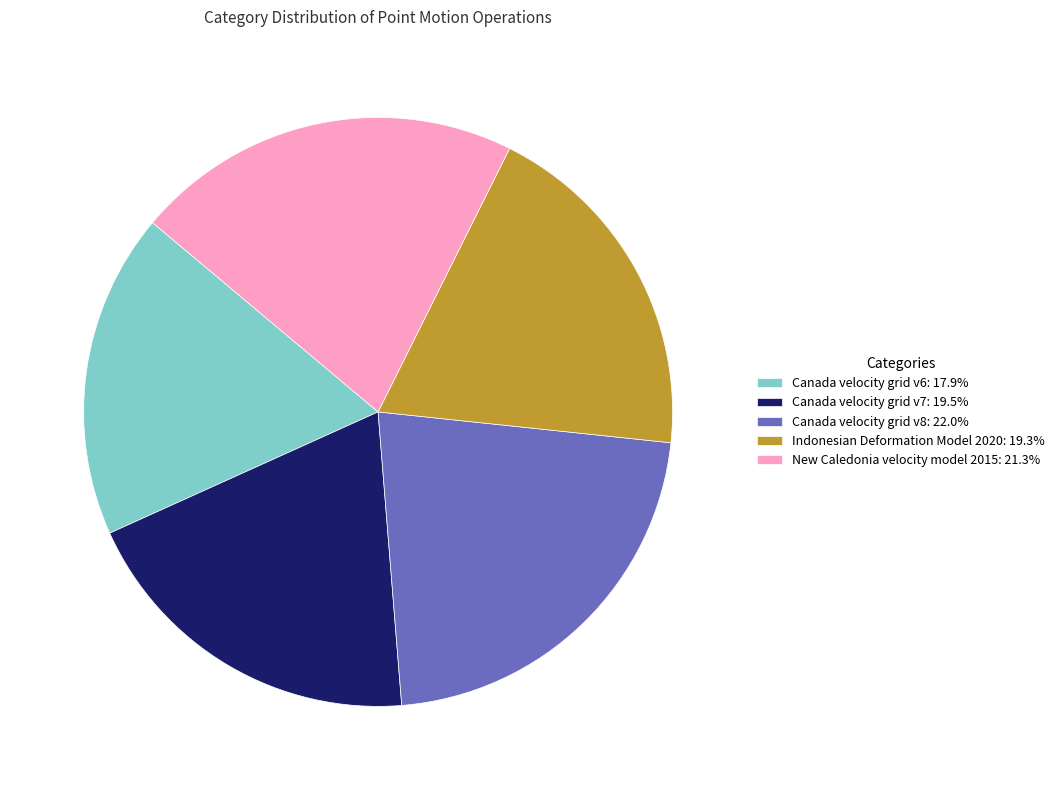

Is the sum of Canada velocity grid v8: 22.0% and Canada velocity grid v7: 19.5% greater than half?

No